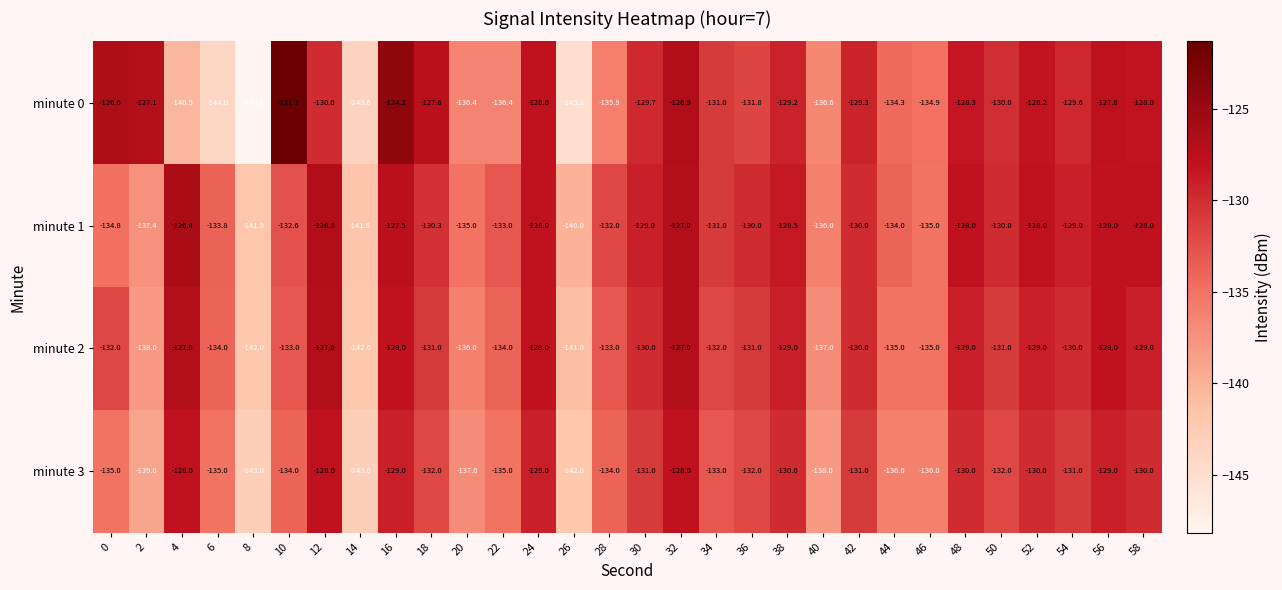

What is the sum of all minute 0 values?

-3970.4